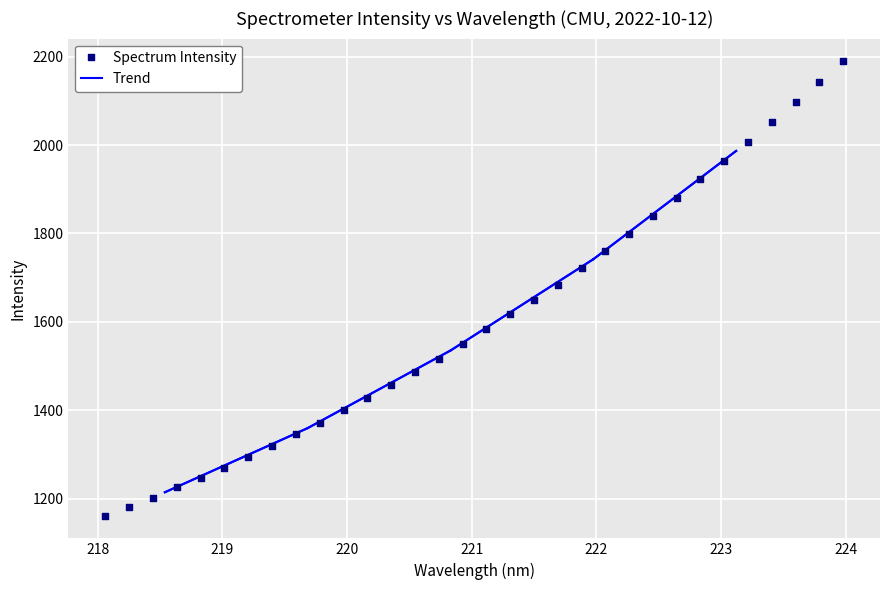

What is the change in value from 221.1174 to 221.8812?

+137.3